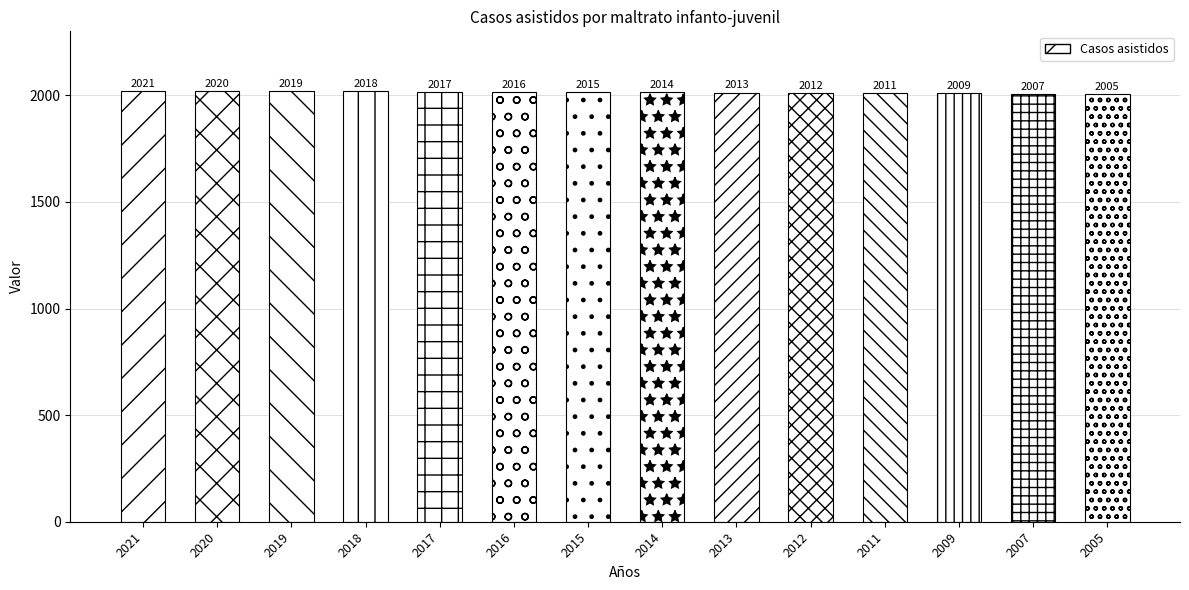

What is the difference between the values at 2014 and 2019?

5